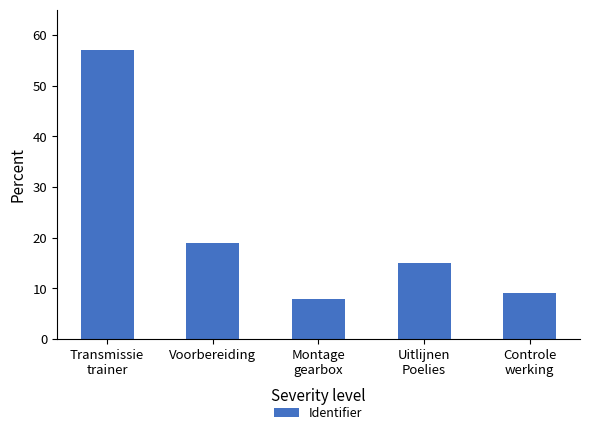

What is the sum of the values at Controle
werking and Montage
gearbox?

17